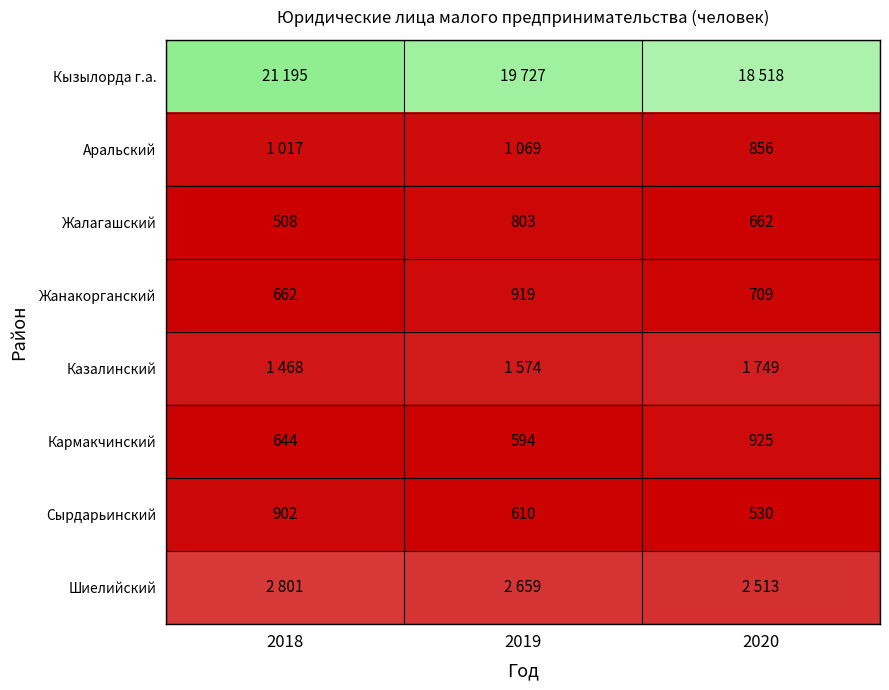

How many values in the Жанакорганский series are below 709?

1